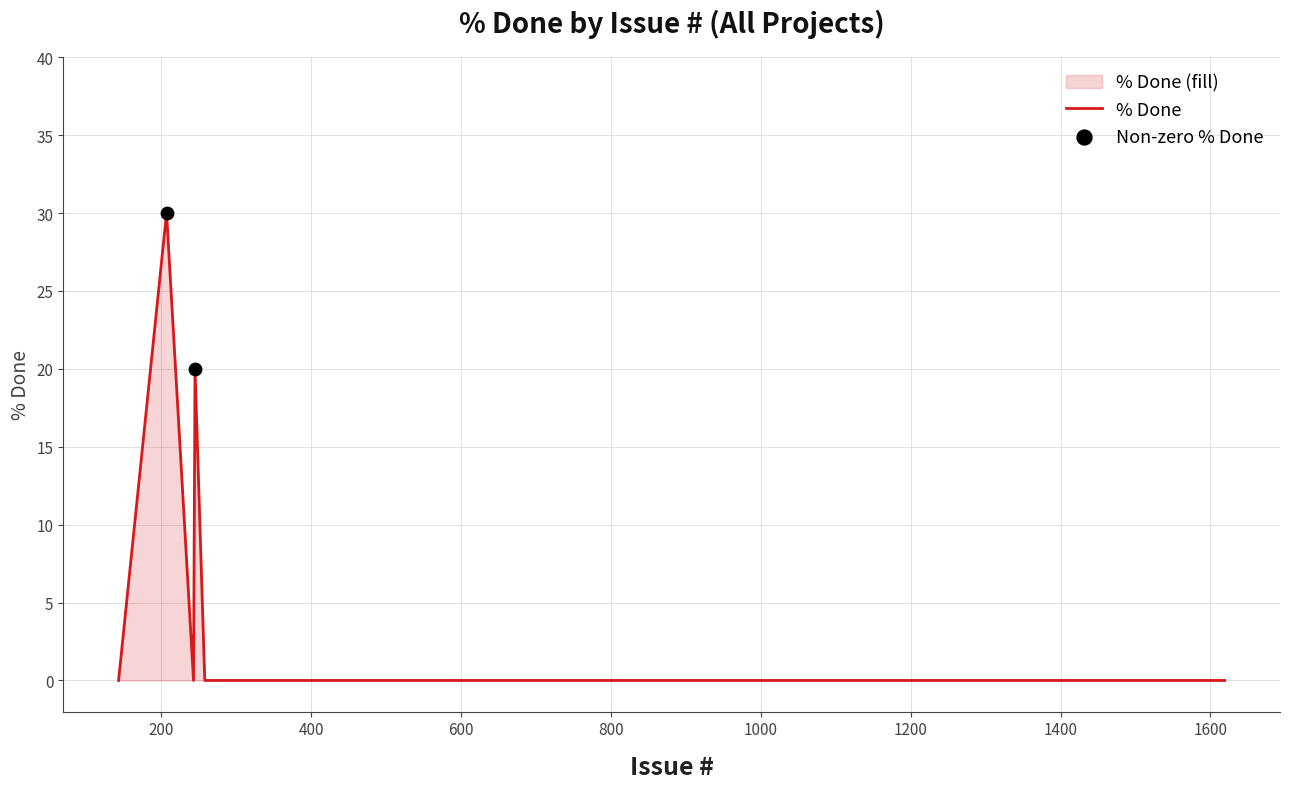

Which has a higher value, 815 or 519?

815